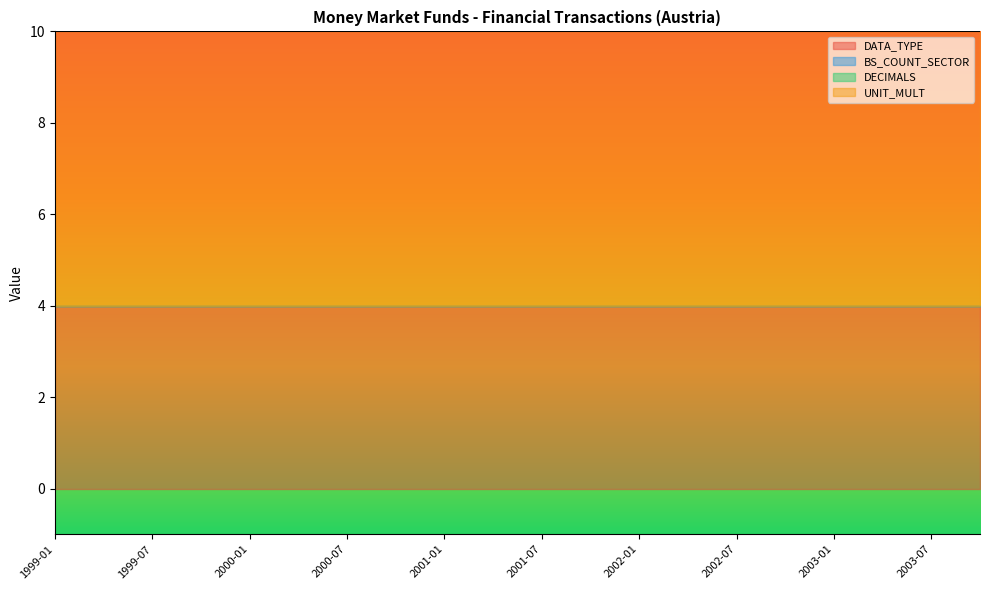

Is the value of UNIT_MULT at 2002-04 greater than the value of DECIMALS at 2001-07?

Yes